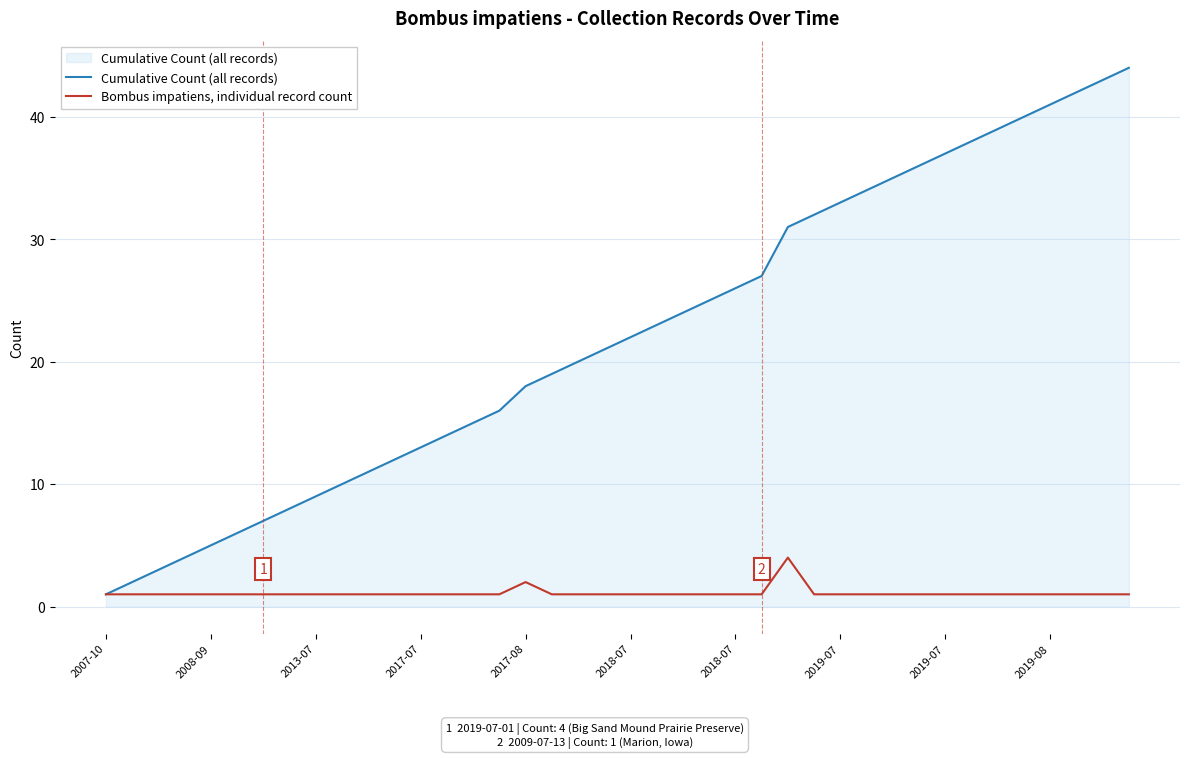

Which series has the widest spread of values?

Cumulative Count (all records)